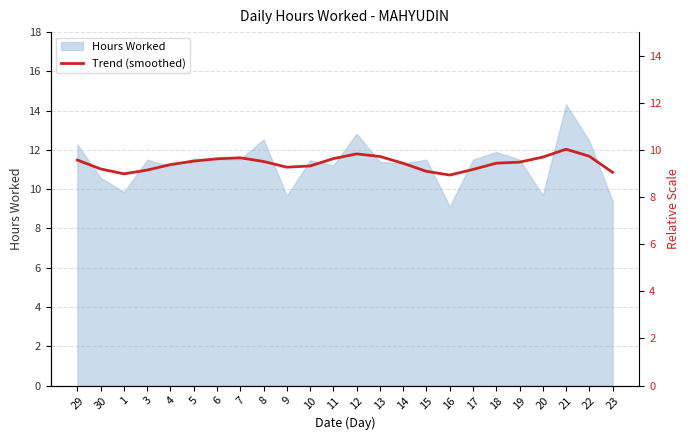

Count the number of categories in the chart.

24